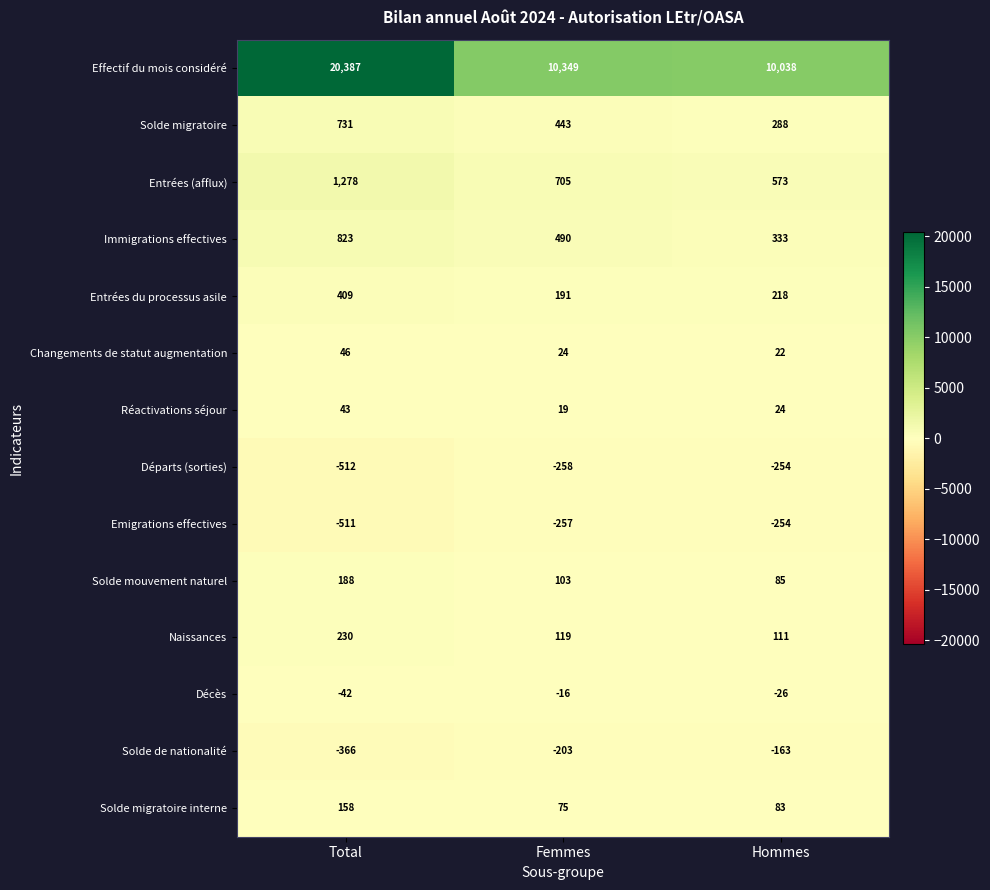

The value of Changements de statut augmentation at Hommes is 34. True or false?

False